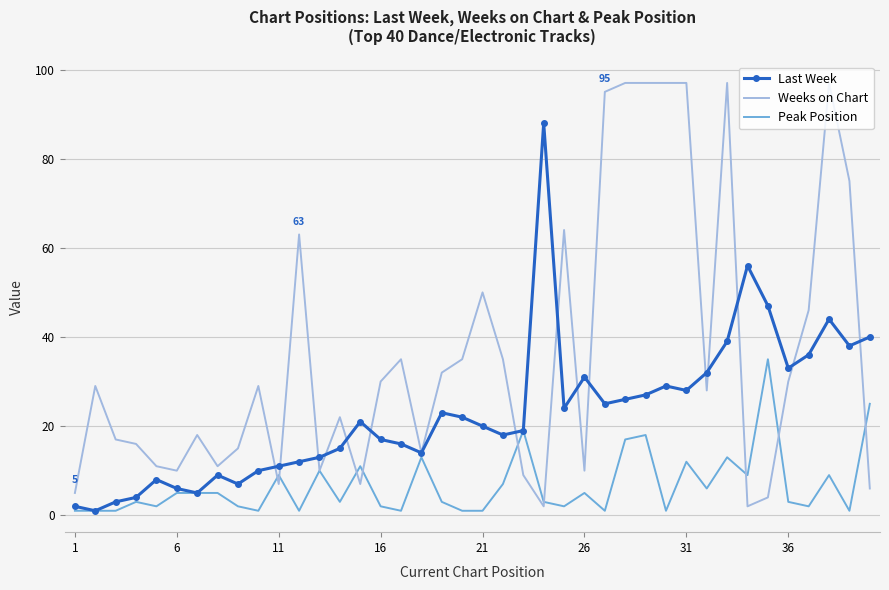

Which series ends up on top after the final intersection of Weeks on Chart and Last Week?

Last Week